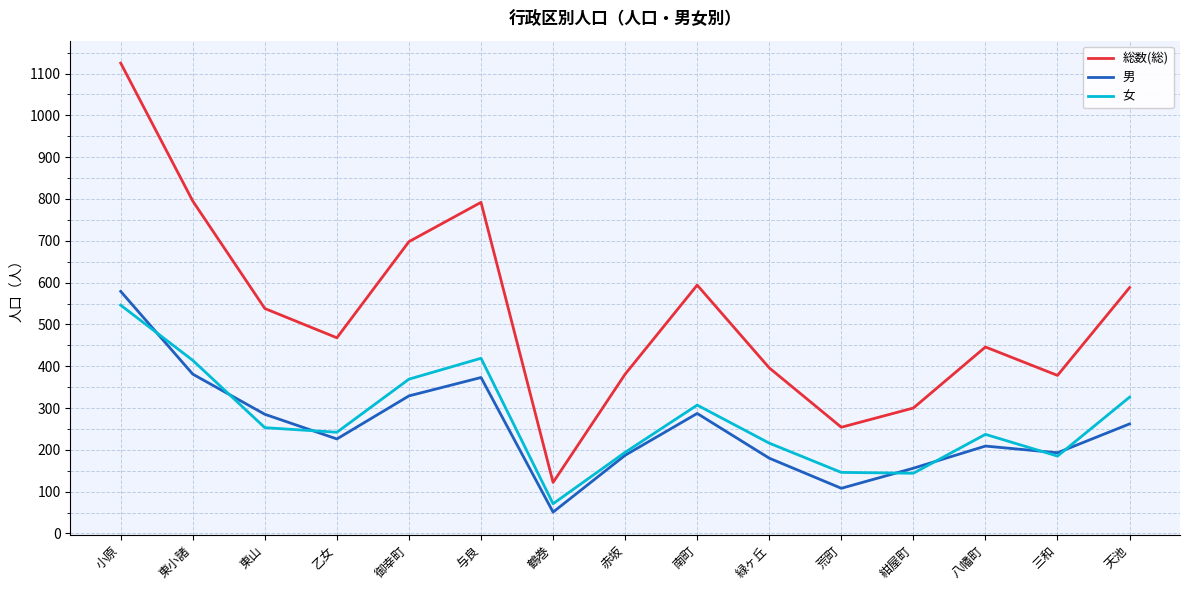

How many lines are shown in the chart?

3